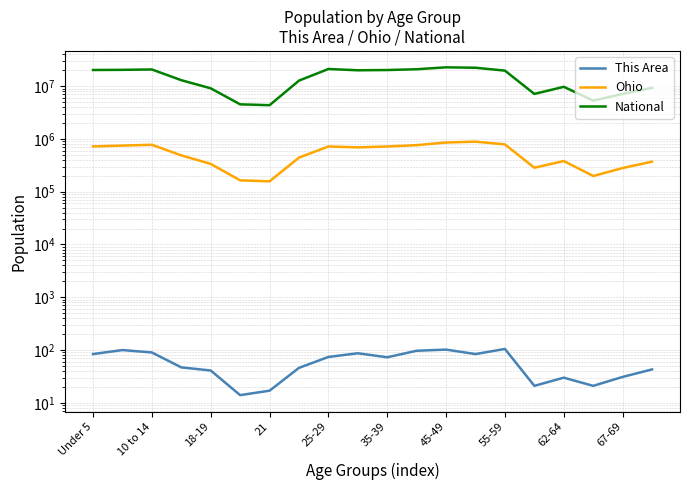

How many interior local peaks does the Ohio series have?

4